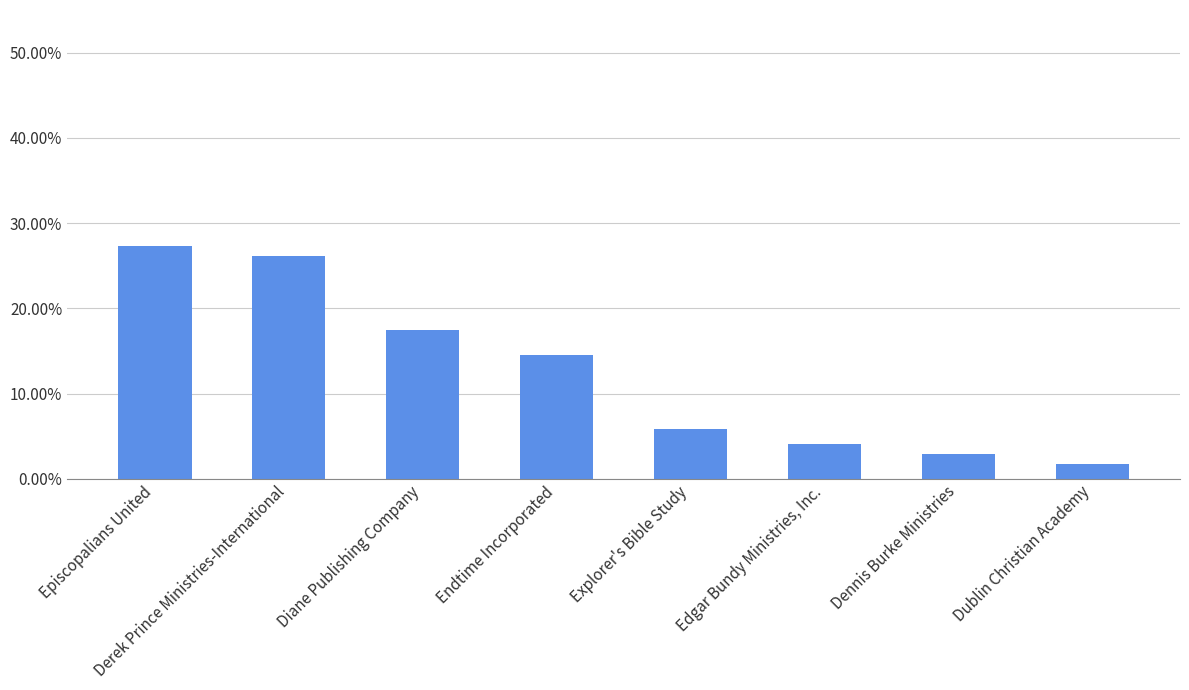

List the labels in order of value, largest first.

Episcopalians United, Derek Prince Ministries-International, Diane Publishing Company, Endtime Incorporated, Explorer's Bible Study, Edgar Bundy Ministries, Inc., Dennis Burke Ministries, Dublin Christian Academy